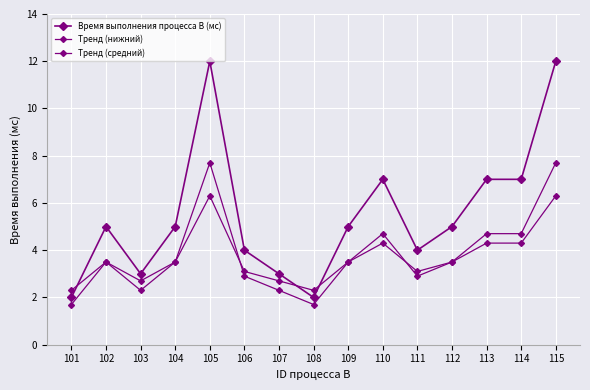

The value of Тренд (нижний) at 106 is 2.0. True or false?

False